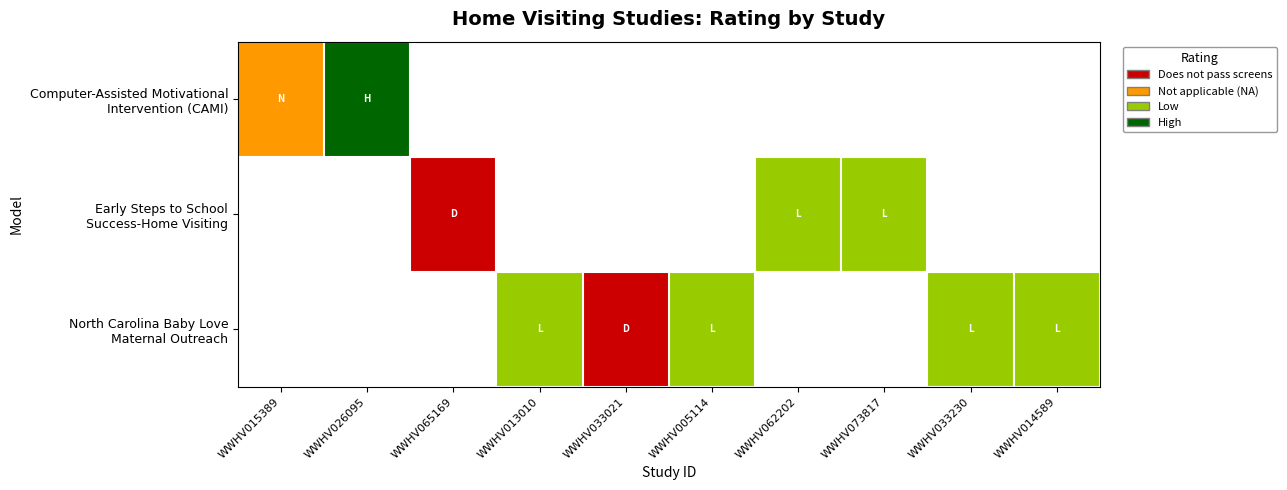

Which series has the largest range (max minus min)?

Computer-Assisted Motivational Intervention (CAMI)